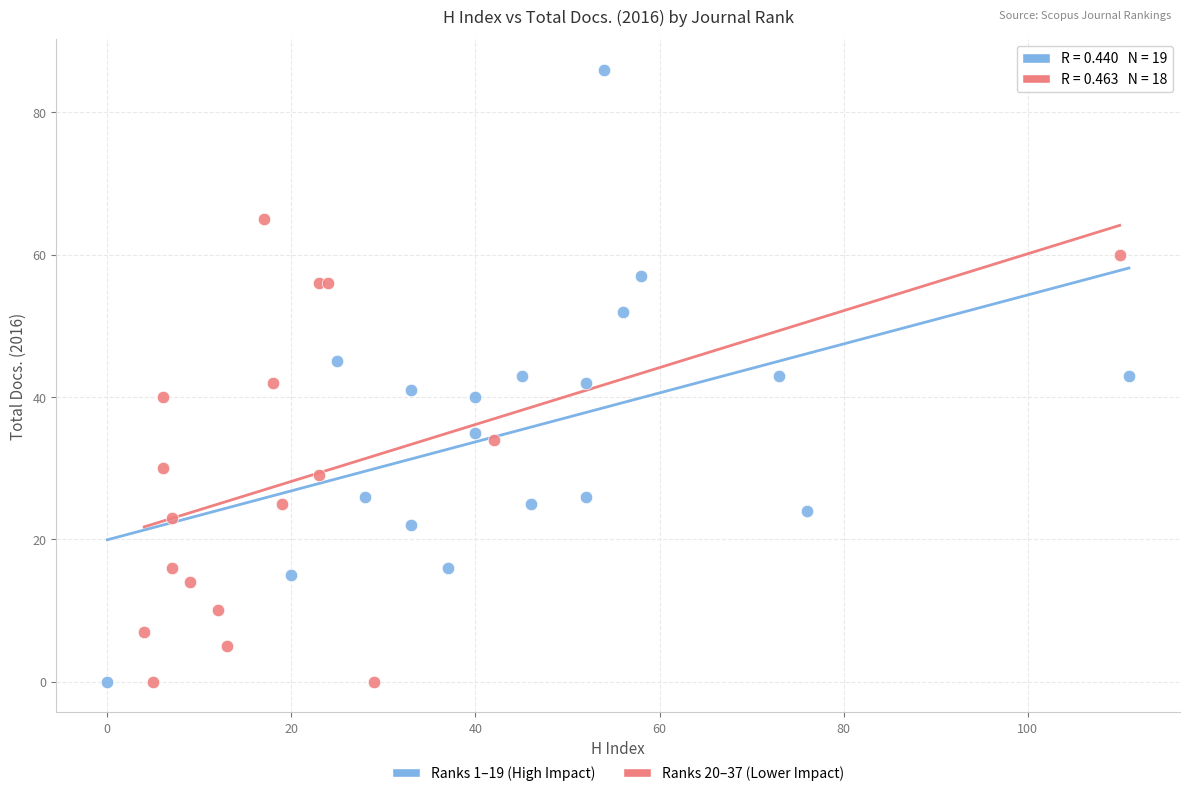

Which series has the largest Y range (max minus min)?

Ranks 1–19 (High Impact)